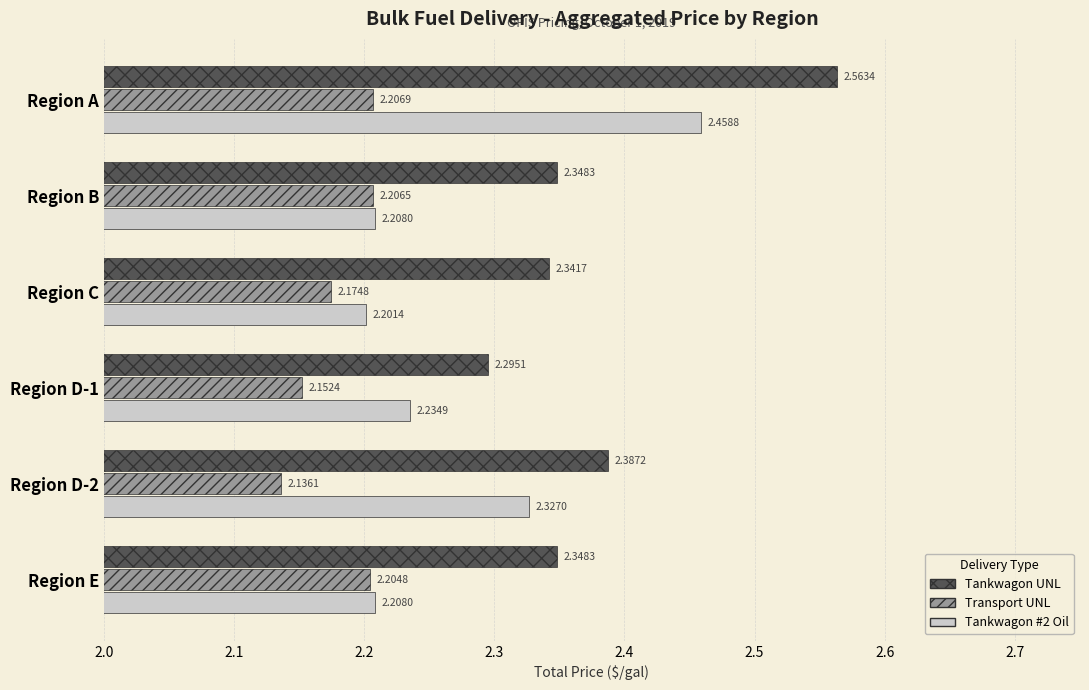

How many Transport UNL values are between 2 and 3?

6